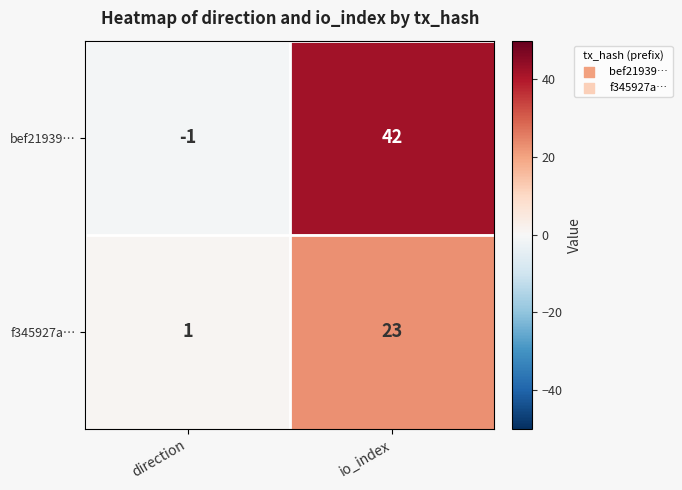

What is the spread (max minus min) of values at io_index?

19